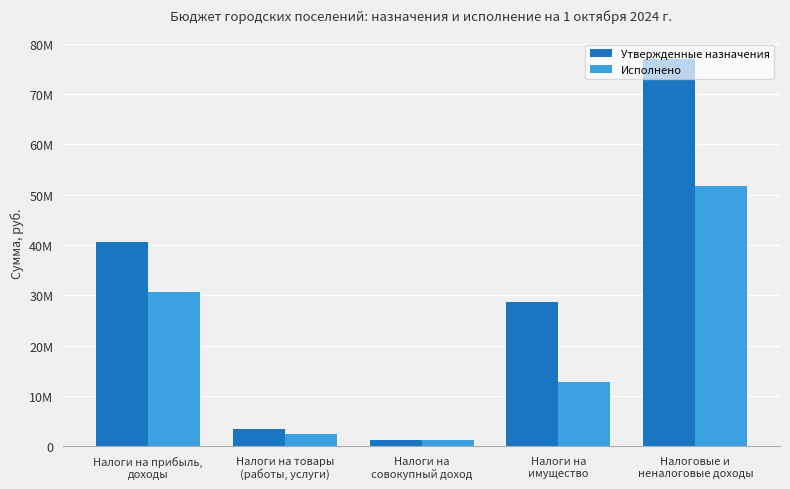

Which series has the widest spread of values?

Утвержденные назначения